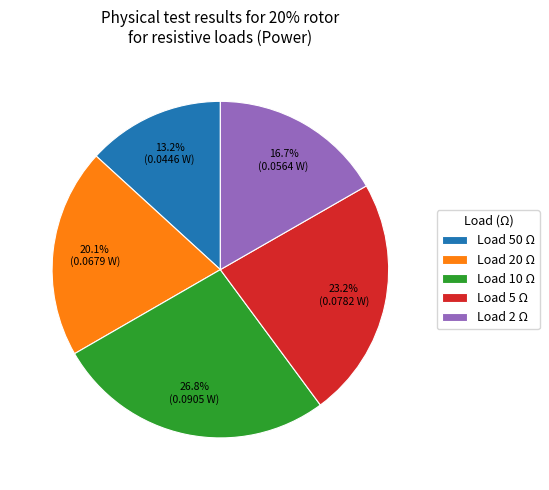

What is the smallest slice in the pie chart?

Load 50 Ω